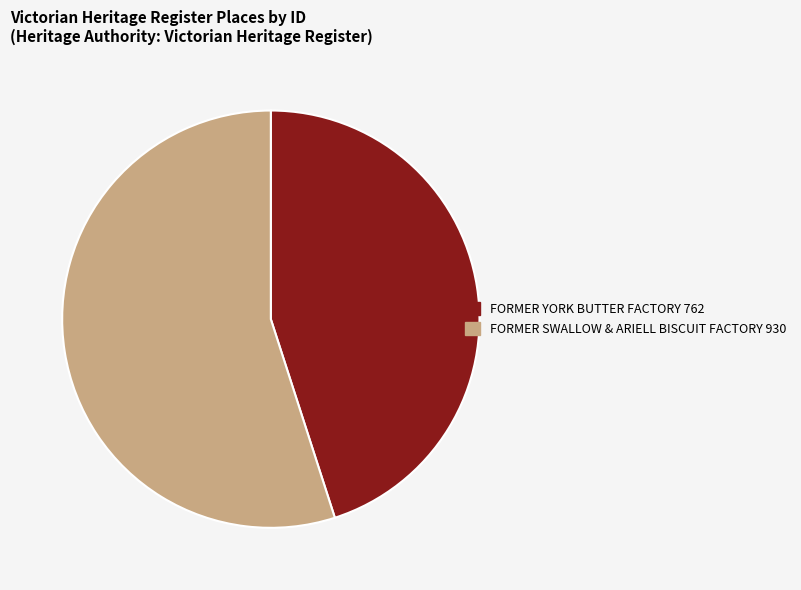

Count the number of slices in the pie.

2